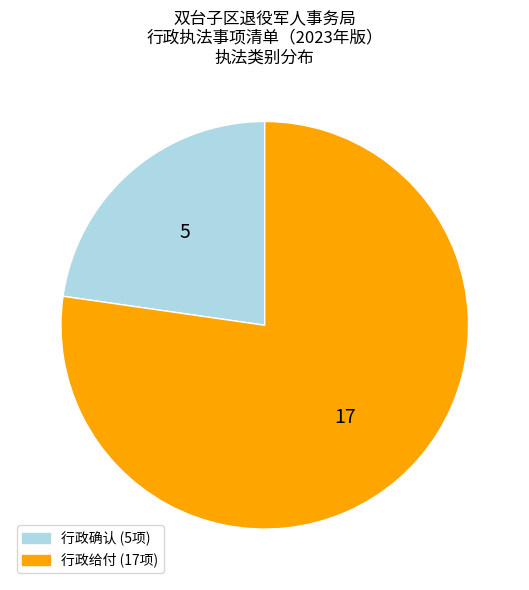

The 行政给付 slice represents 87% of the pie. True or false?

False